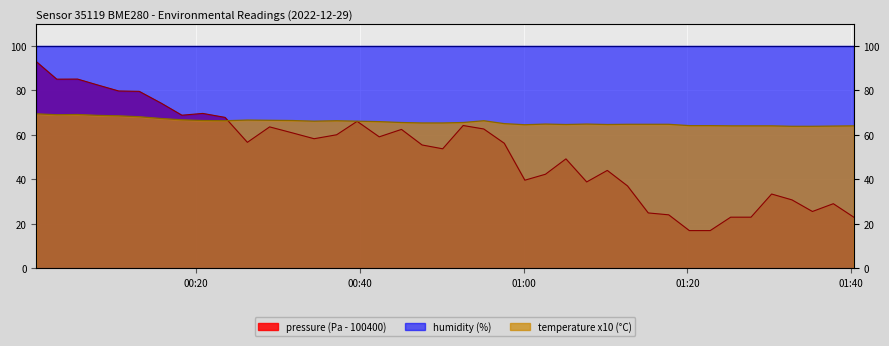

What is the minimum value shown in the chart?

17.0